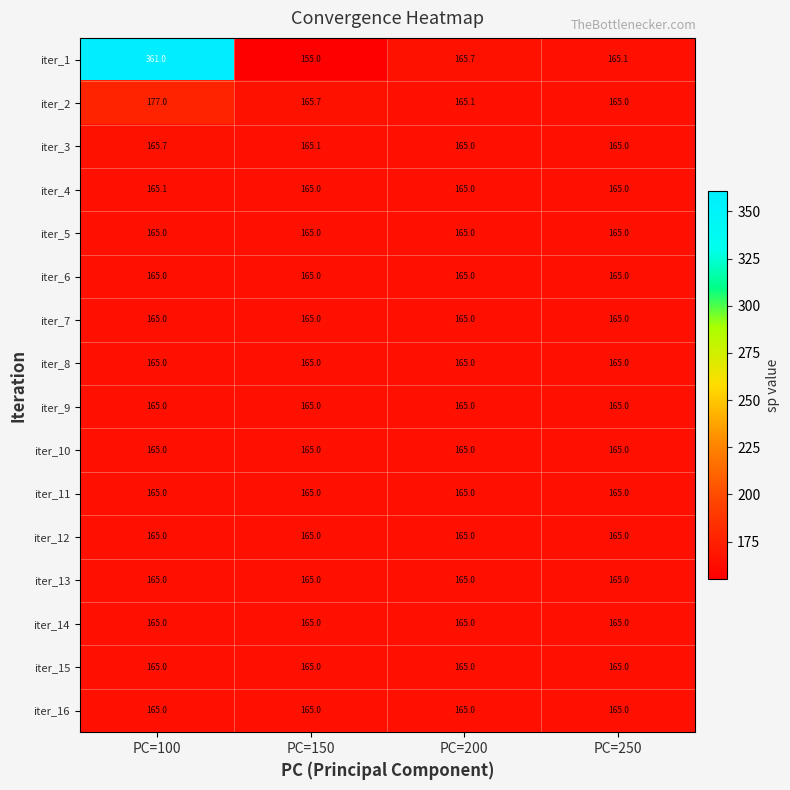

Is it true that iter_13 equals 60.9 at PC=250?

False